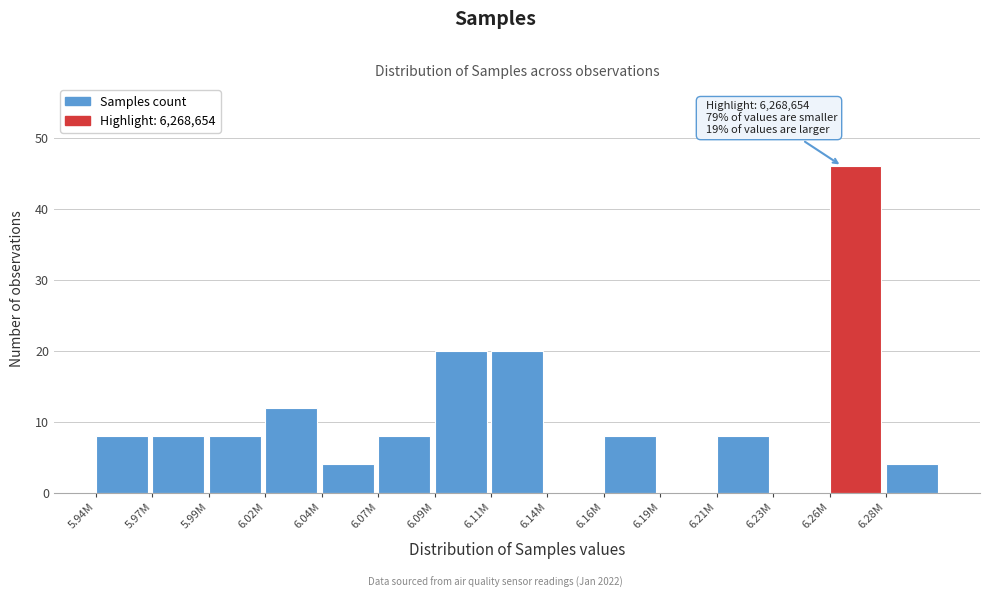

Reading left to right, transcribe all the data shown in this chart.

5.94M=8	5.97M=8	5.99M=8	6.02M=12	6.04M=4	6.07M=8	6.09M=20	6.11M=20	6.14M=0	6.16M=8	6.19M=0	6.21M=8	6.23M=0	6.26M=46	6.28M=4